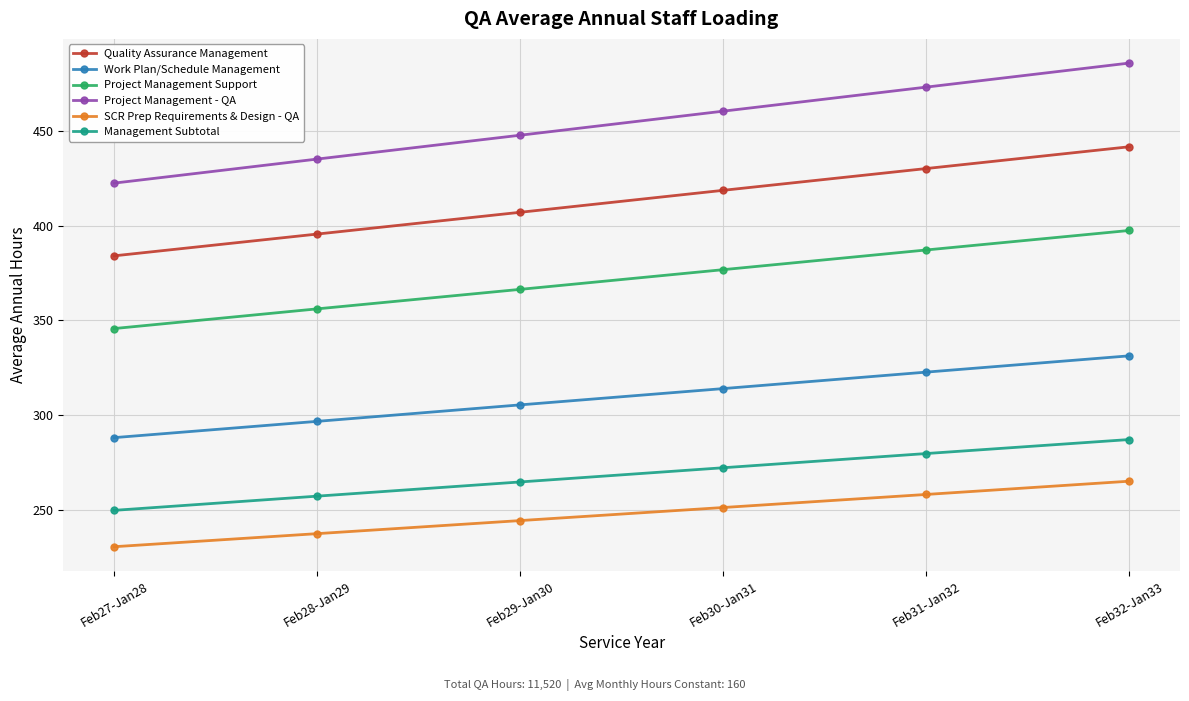

Reading left to right, list all the values displayed in this chart.

Quality Assurance Management: 384.0	395.5	407.0	418.6	430.1	441.6
Work Plan/Schedule Management: 288.0	296.6	305.3	313.9	322.6	331.2
Project Management Support: 345.6	356.0	366.3	376.7	387.1	397.4
Project Management - QA: 422.4	435.1	447.7	460.4	473.1	485.8
SCR Prep Requirements & Design - QA: 230.4	237.3	244.2	251.1	258.0	265.0
Management Subtotal: 249.6	257.1	264.6	272.1	279.6	287.0